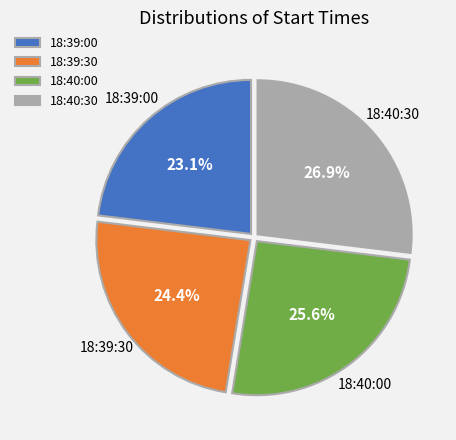

To the nearest percent, what is the difference between the largest and smallest slice percentages?

4%